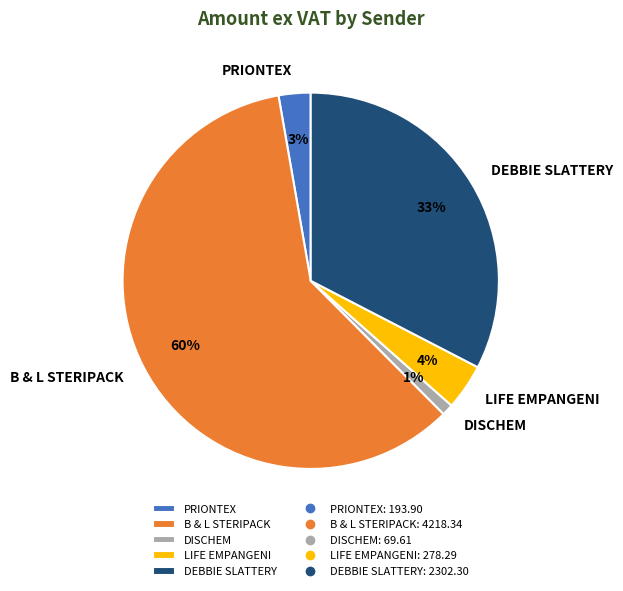

Is there a majority slice in this chart?

Yes